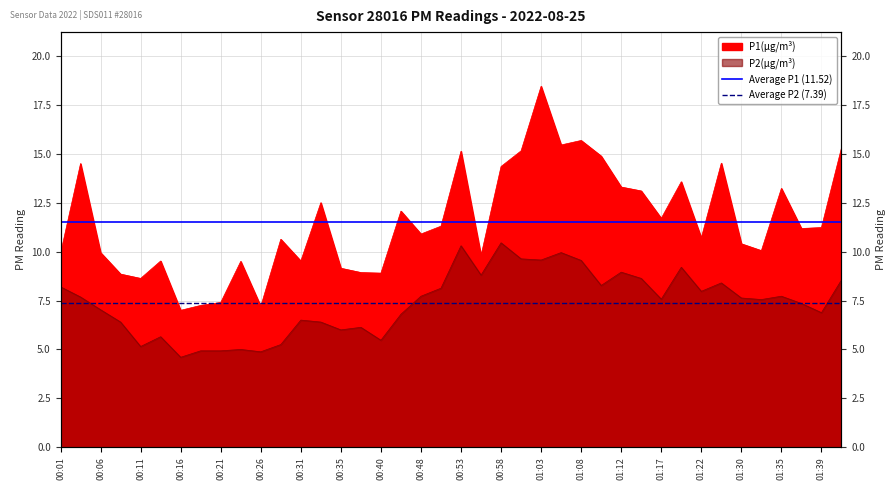

What is the value of the Average P2 (7.39) point at the 1st from the left?

7.4